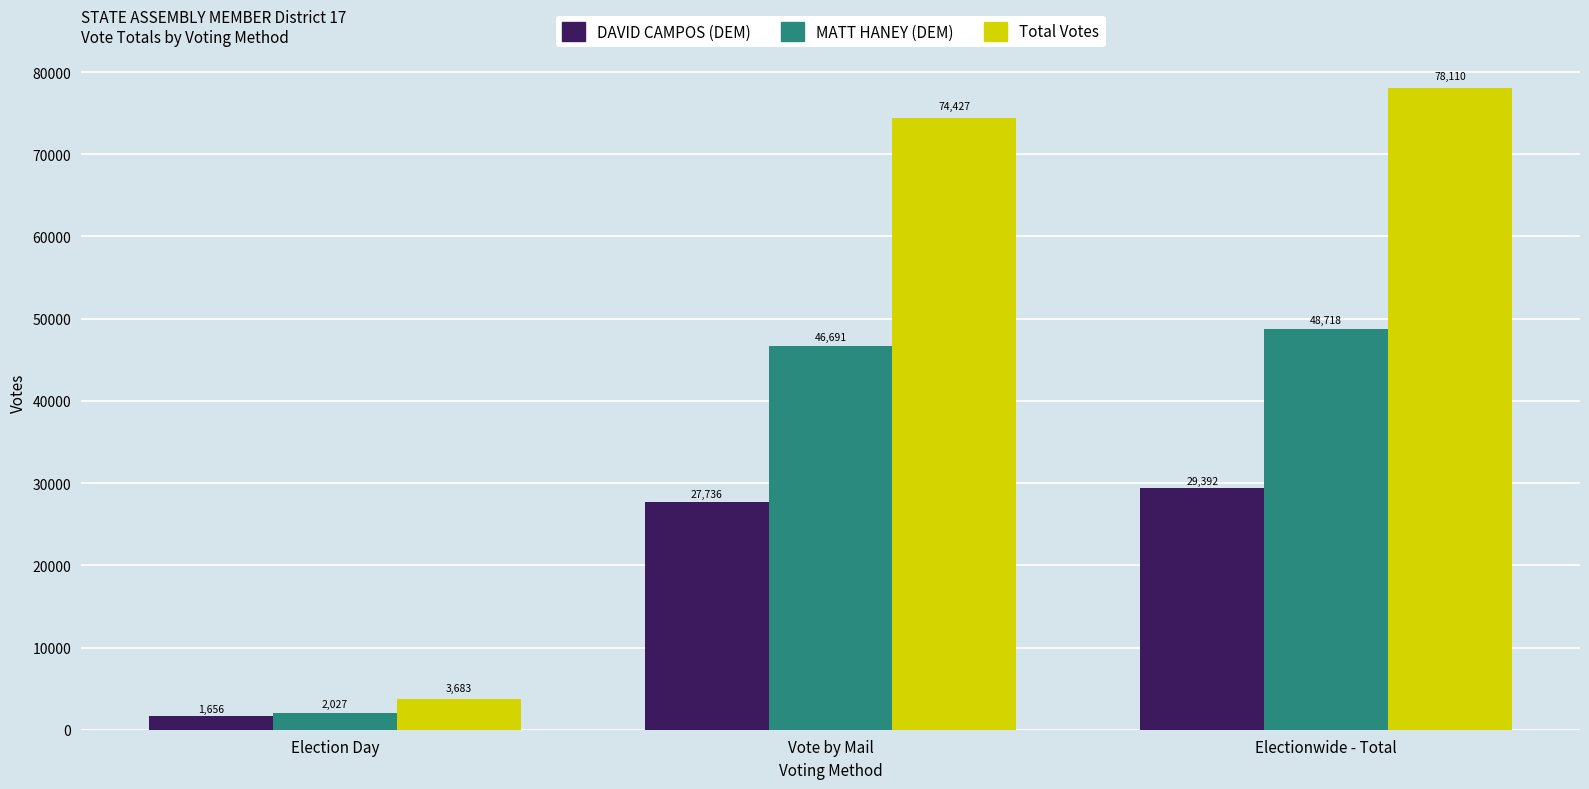

What is the value of the Total Votes bar at the 2nd from the left?

74427